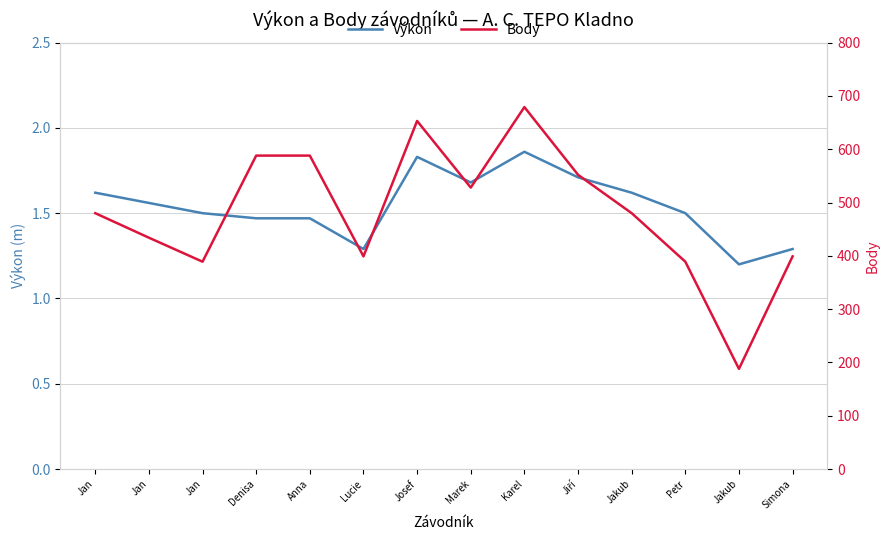

What is the lowest value of the Výkon series?

1.2